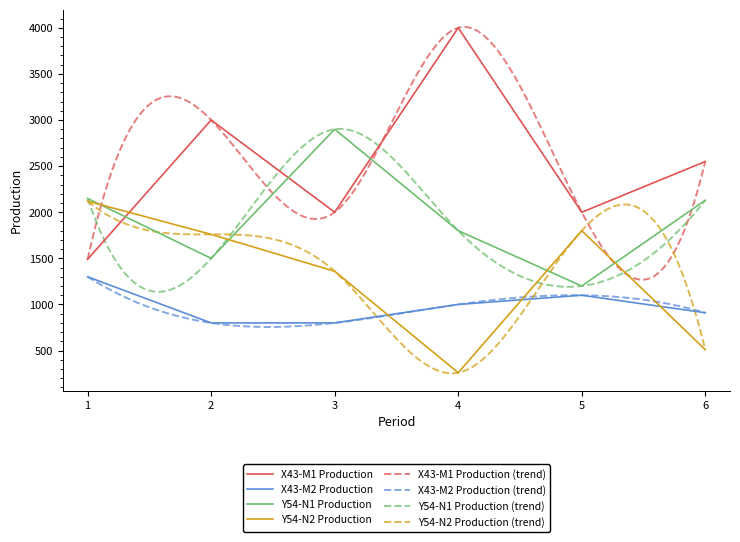

What is the value of the X43-M1 Production point at the 4th from the left?

4000